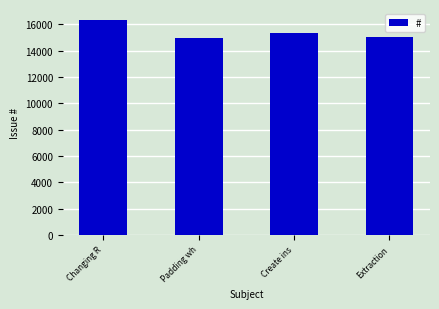

Are the bars horizontal?

No